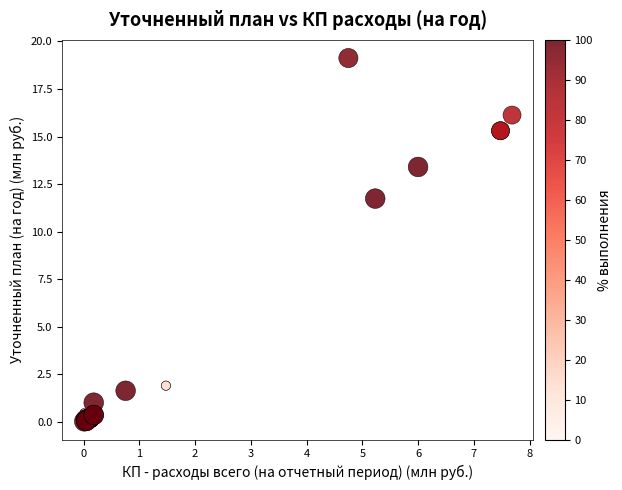

What Y value in the scatter plot is closest to 9?

11.7